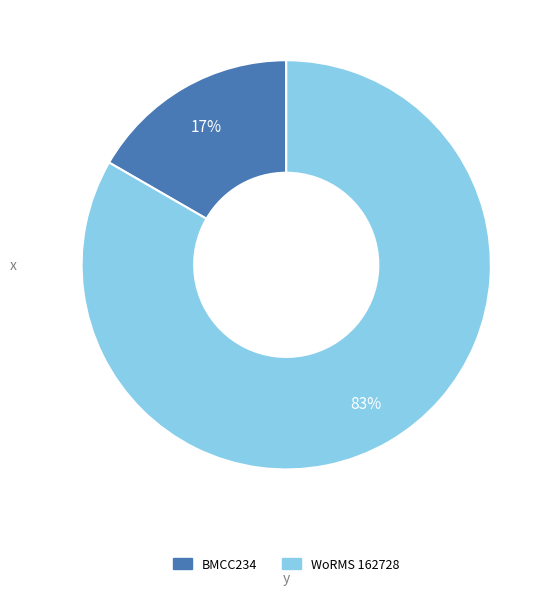

Does any single category account for the majority?

Yes